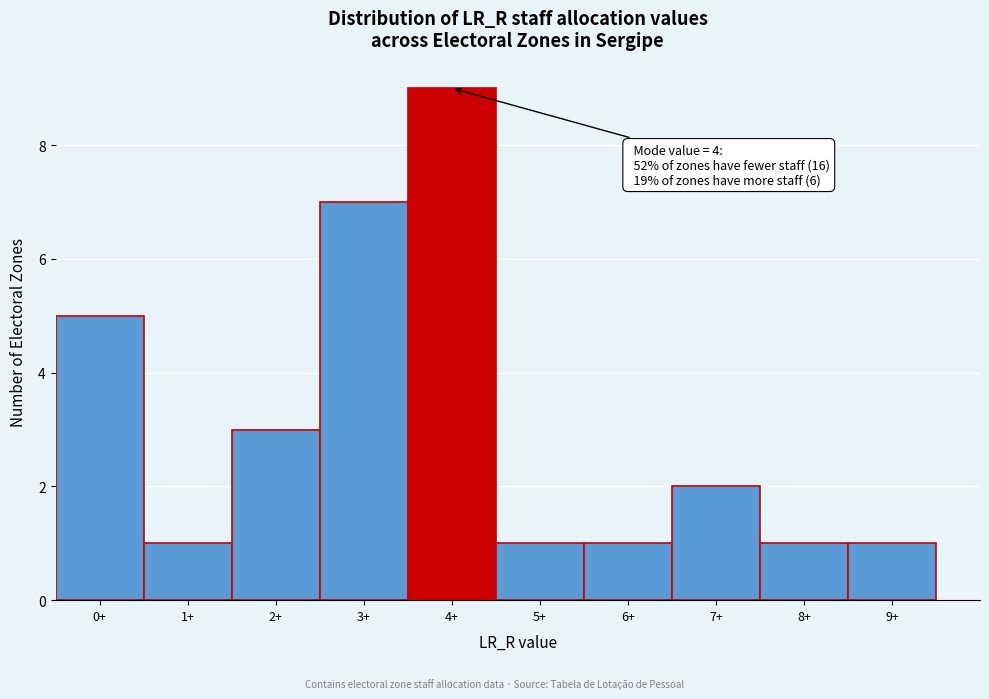

Reading right to left, extract all data points from this chart.

9+=1	8+=1	7+=2	6+=1	5+=1	4+=9	3+=7	2+=3	1+=1	0+=5